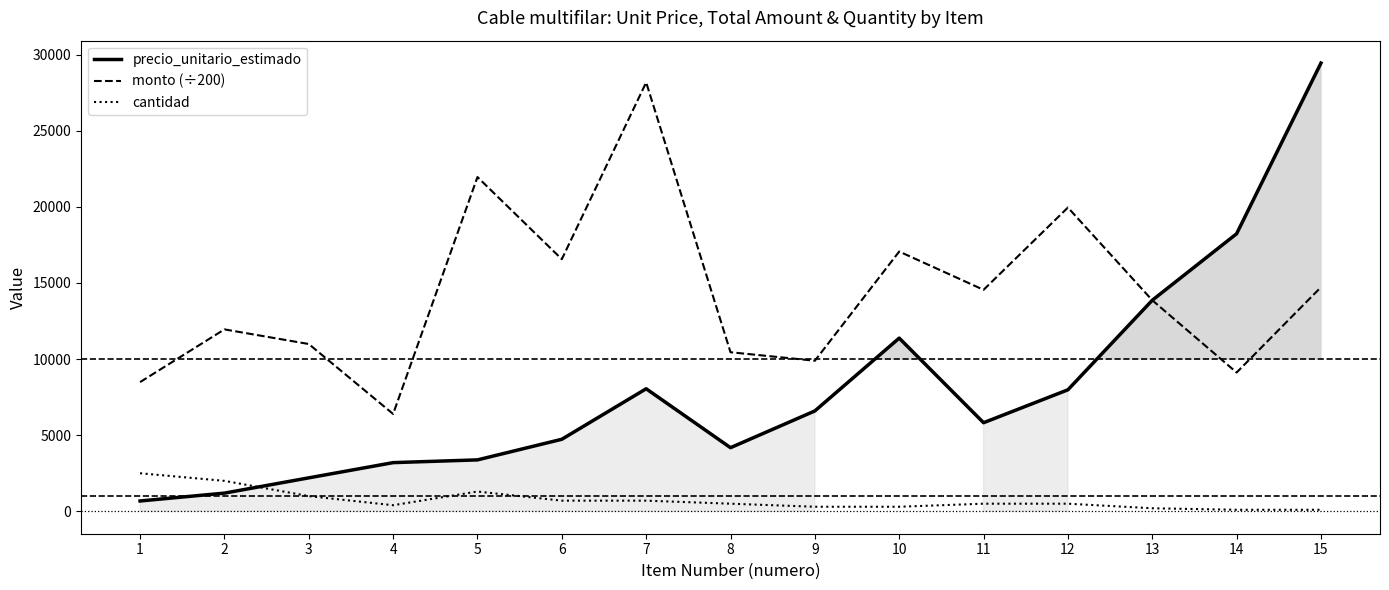

Is it true that monto (÷200) equals 8229.7 at 12?

False